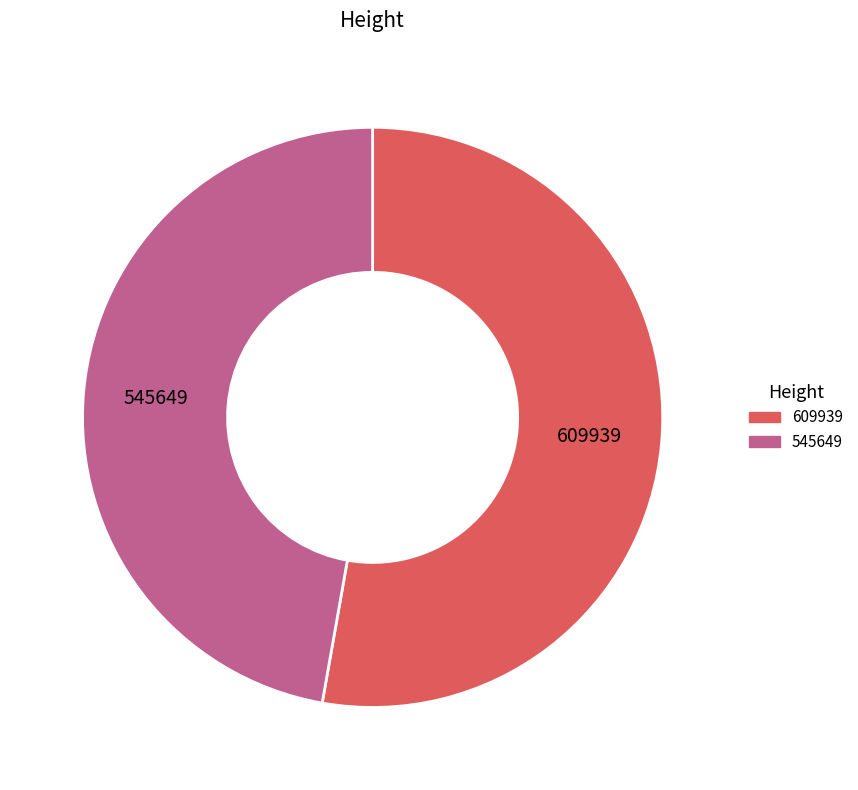

Between 609939 and 545649, which is larger?

609939